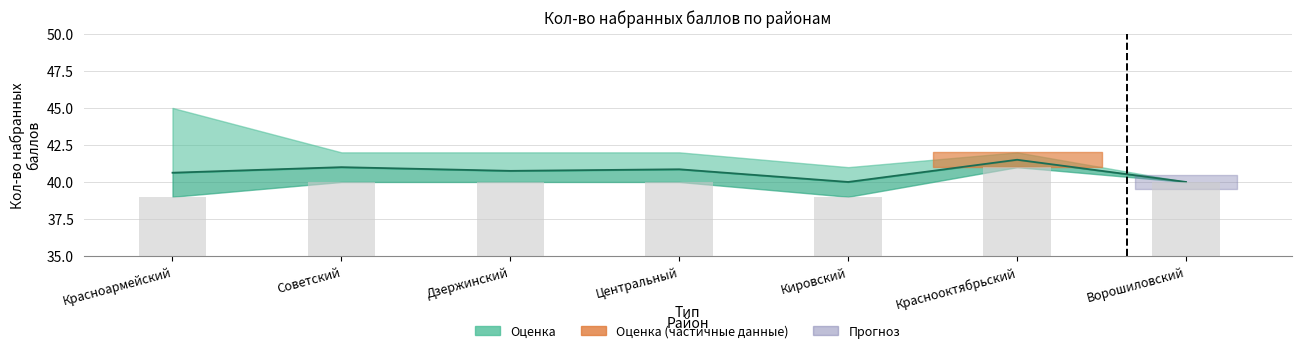

What is the value of the 3rd bar from the left?

40.8